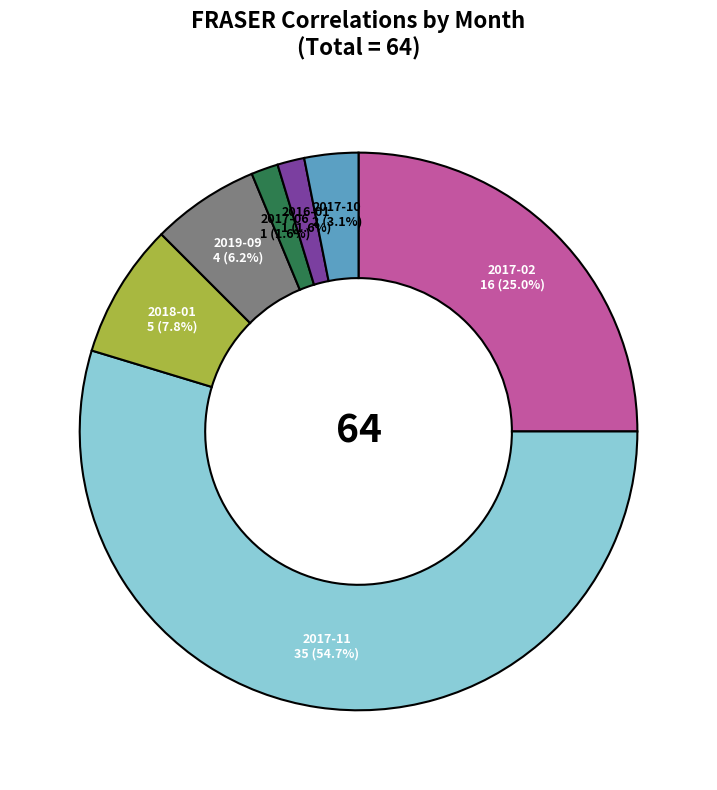

Does any single category account for the majority?

Yes